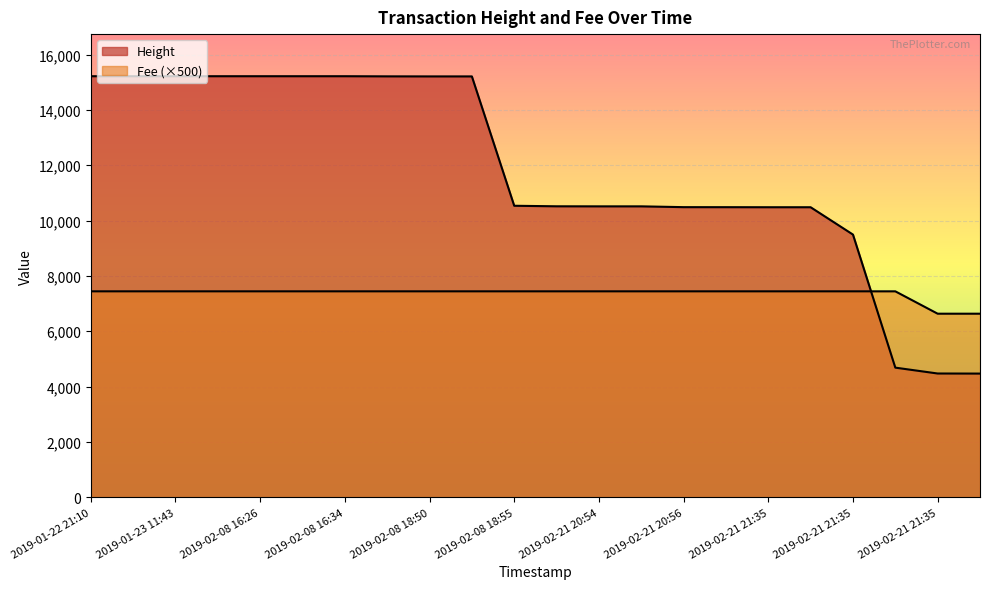

Reading left to right, list all the values displayed in this chart.

Height: 15216.0	15216.0	15216.0	15216.0	15216.0	15216.0	15216.0	15211.0	15209.0	15209.0	10534.0	10515.0	10513.0	10513.0	10484.0	10483.0	10481.0	10481.0	9493.0	4684.0	4472.0	4469.0
Fee: 7441.9	7441.9	7441.9	7441.9	7441.9	7441.9	7441.9	7441.9	7441.9	7441.9	7441.9	7441.9	7441.9	7441.9	7441.9	7441.9	7441.9	7441.9	7441.9	7441.9	6633.4	6633.4